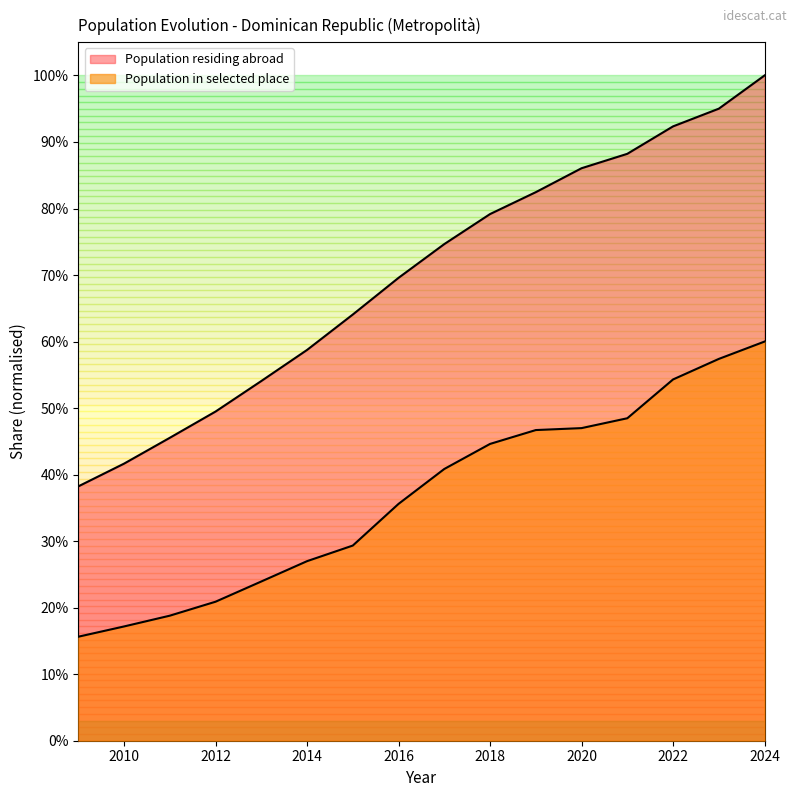

Does the chart display data point markers on the line(s)?

No